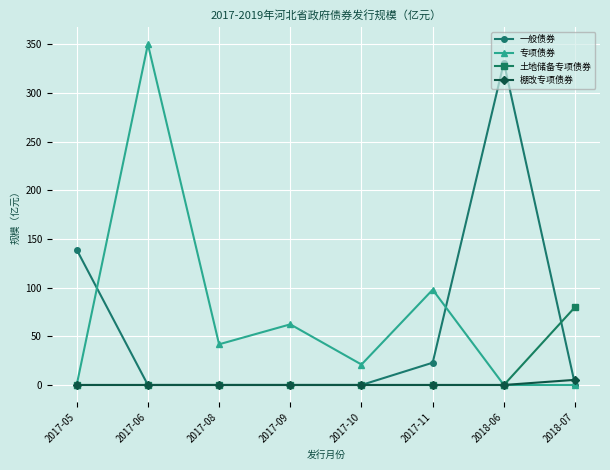

What is the difference between the maximum and minimum values in the 棚改专项债券 series?

5.3